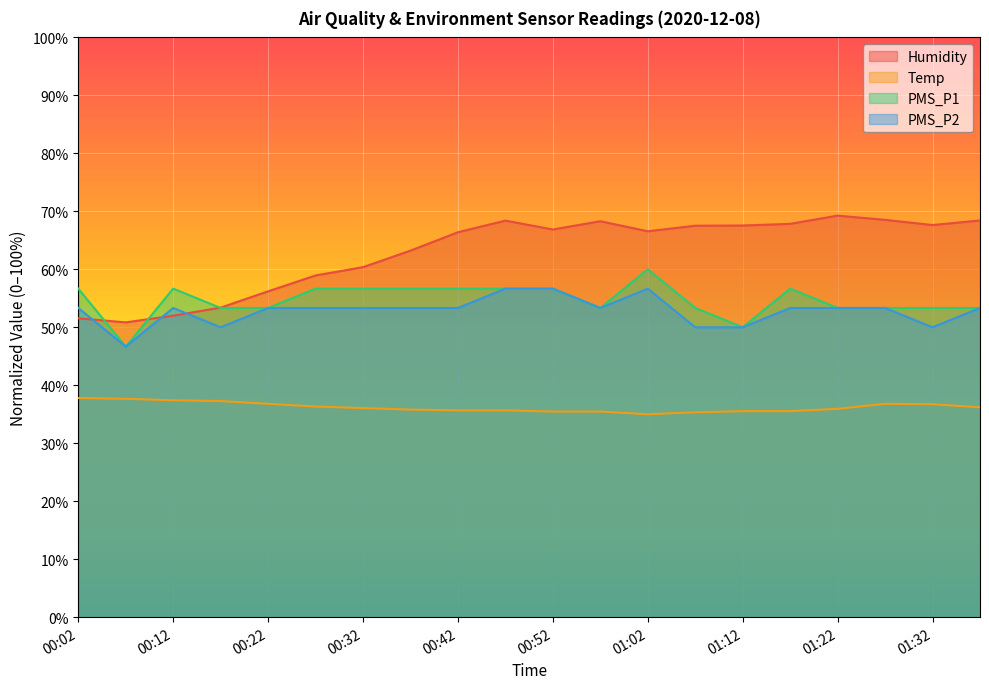

What is the value of the PMS_P1 point at the 8th from the left?

56.7